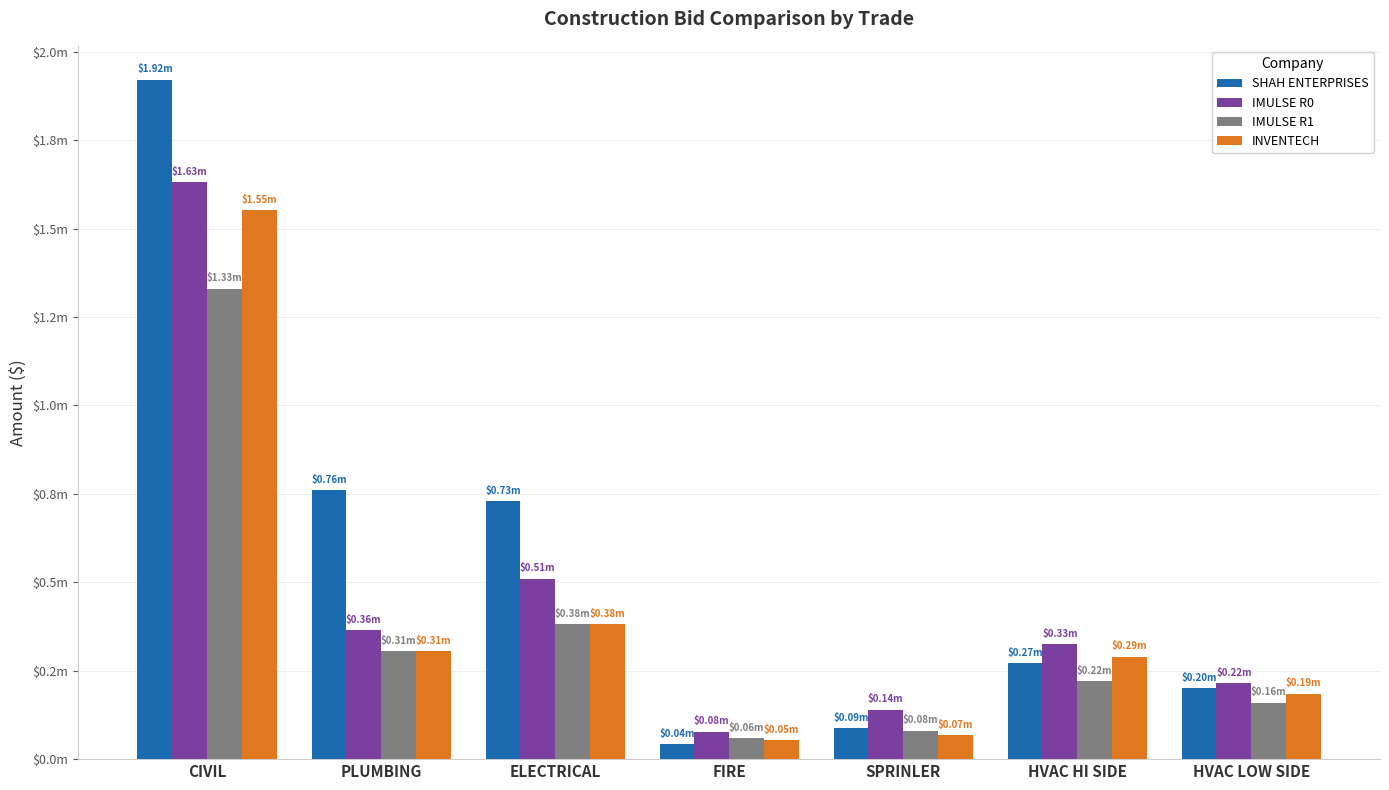

Which series has the largest total across all categories?

SHAH ENTERPRISES